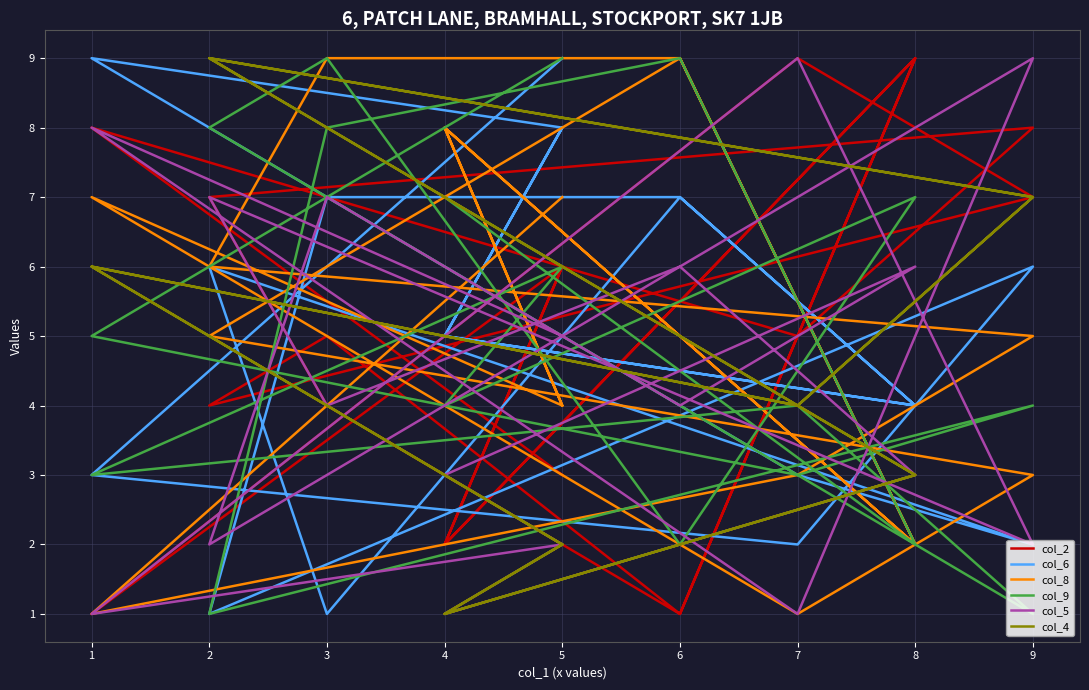

Between which two adjacent categories do col_4 and col_6 first intersect?

6 and 3